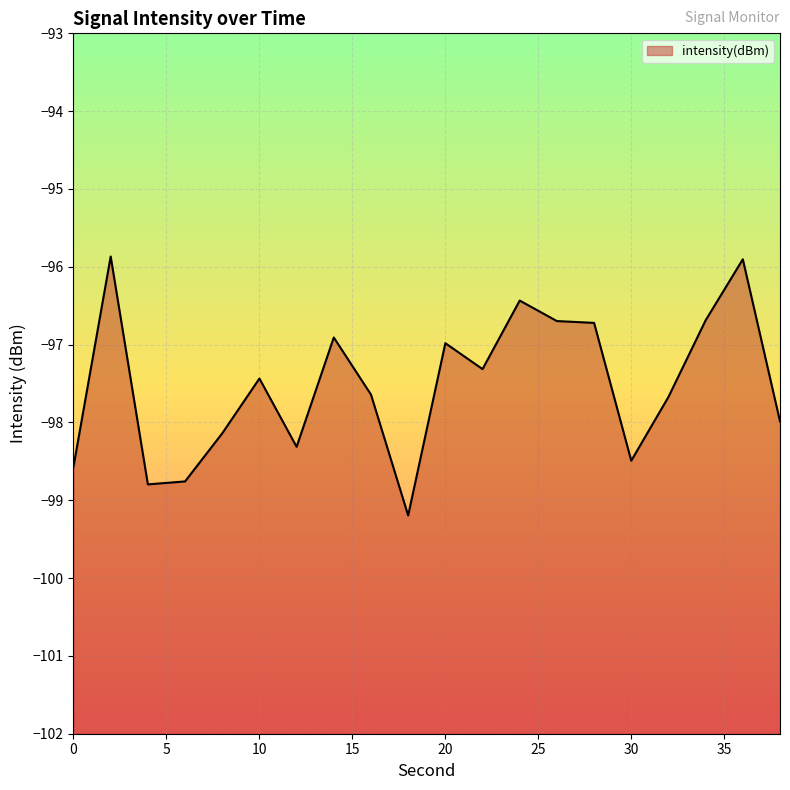

What is the sum of all values?

-1950.5